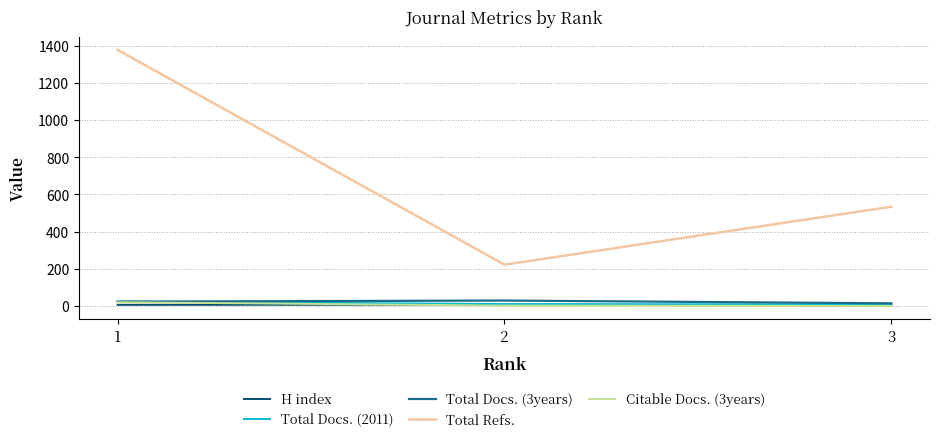

At which label is Citable Docs. (3years) closest to 10?

2